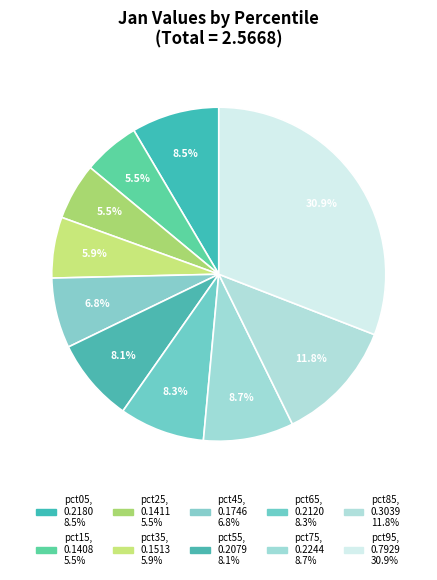

How many segments does this pie chart have?

10